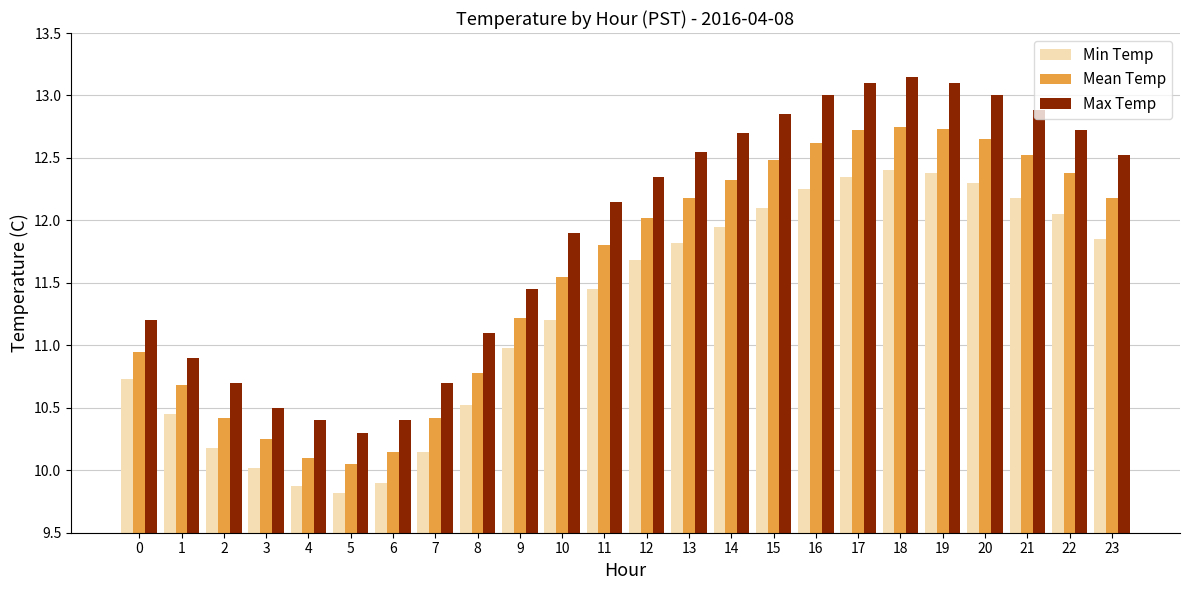

What are all the series names shown in the legend?

Min Temp, Mean Temp, Max Temp